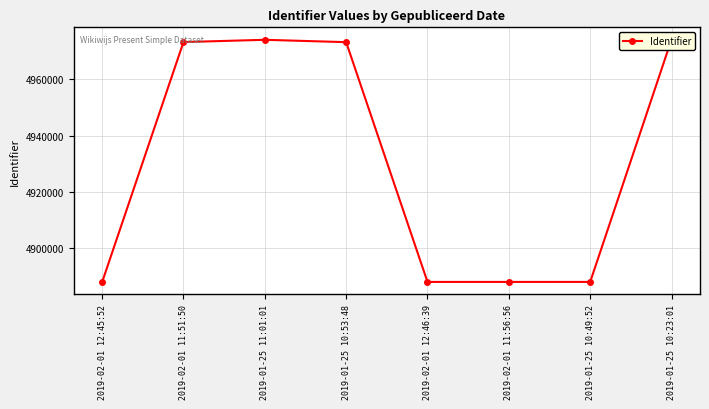

How many values are below 4973240?

4